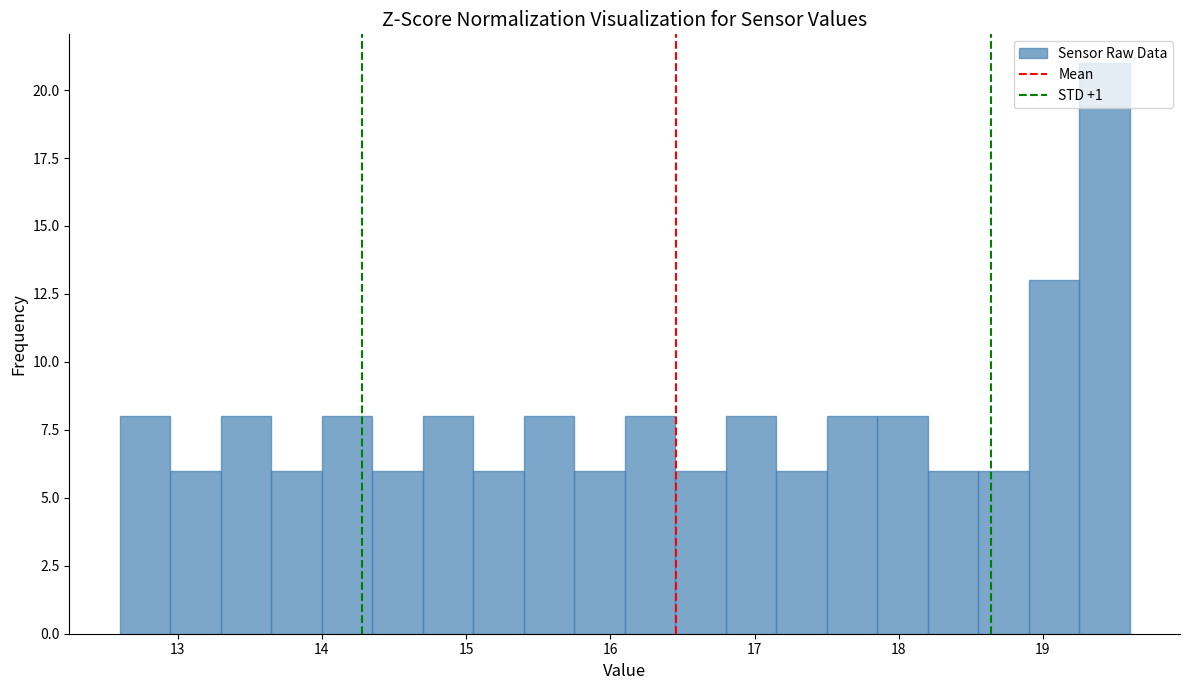

Around what value on the x-axis is the tallest bar? Give the approximate position of its centre, as read against the axis.

19.4